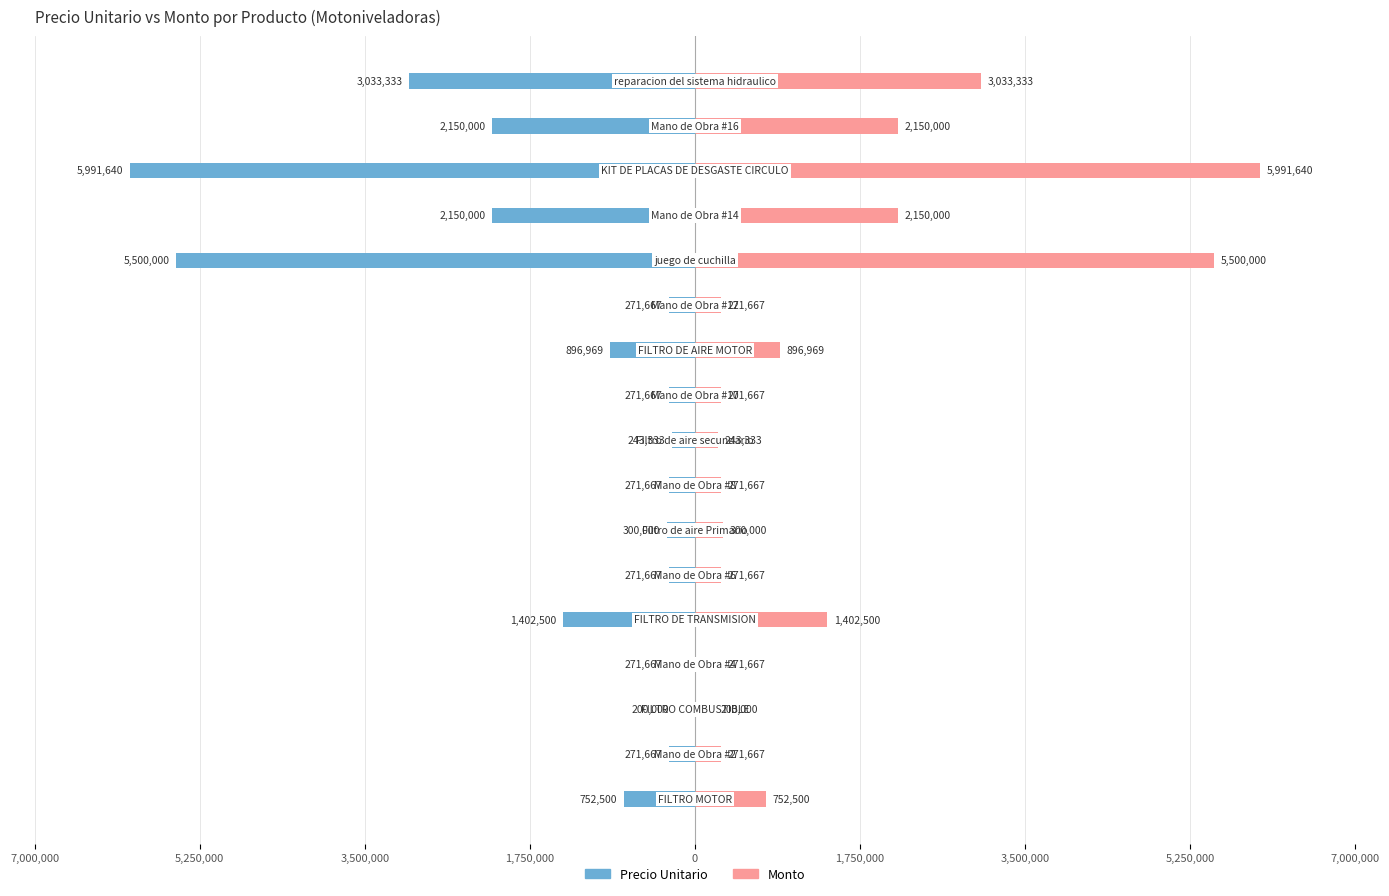

List the series in order of their overall mean, lowest first.

Precio Unitario, Monto